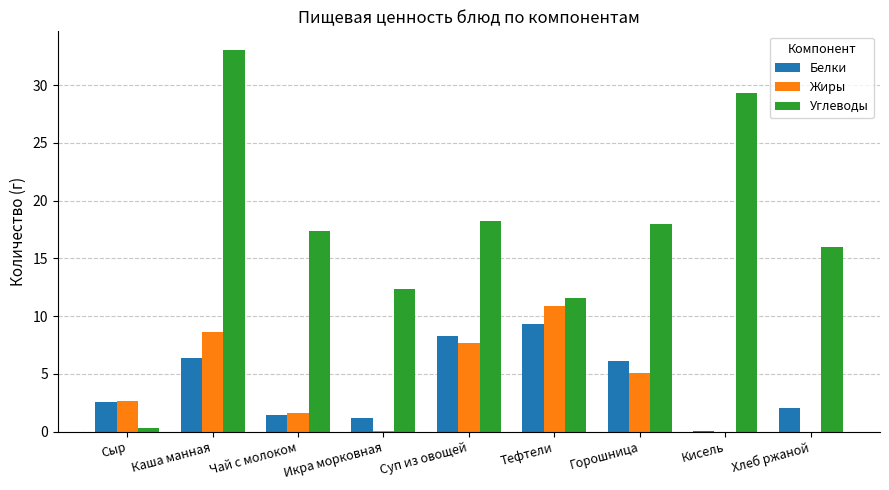

What value does the Углеводы series have at Каша манная?

33.0